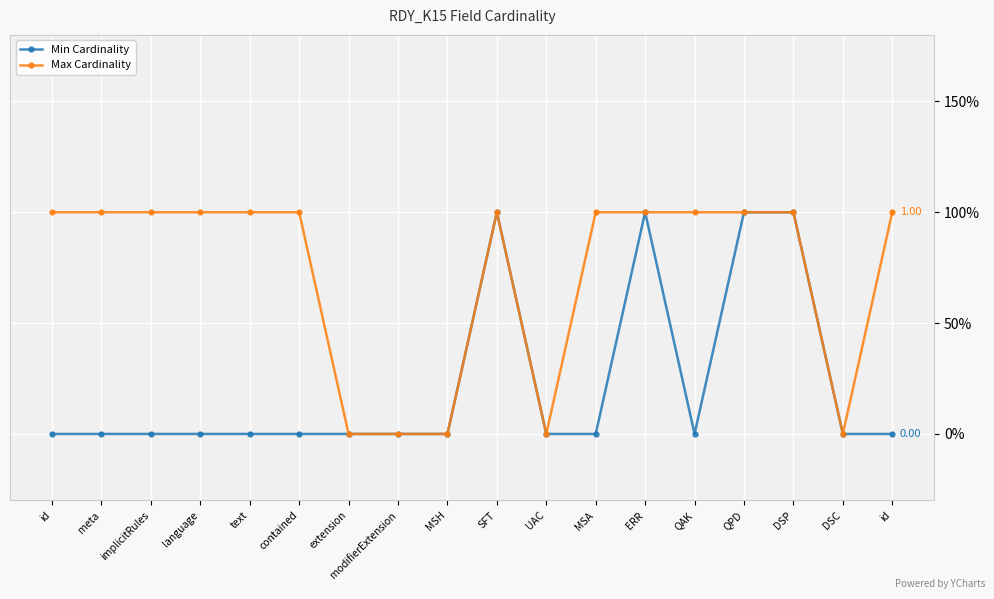

At which category does the chart reach its peak across all series?

SFT